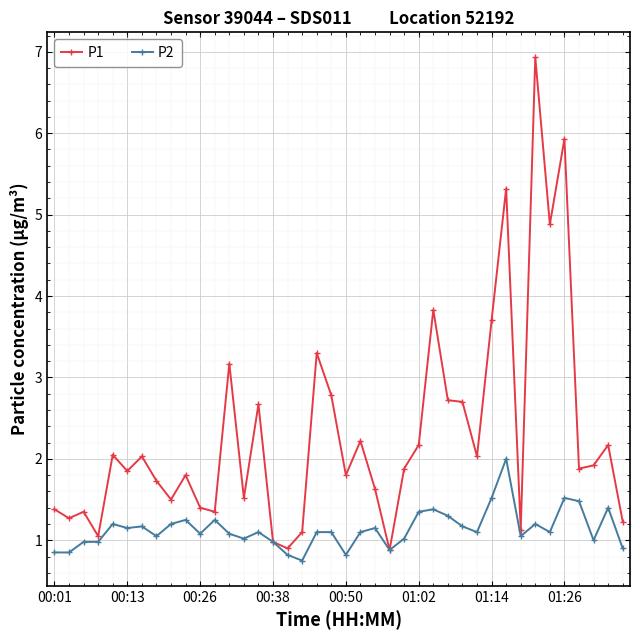

List the series in order of their overall mean, lowest first.

P2, P1